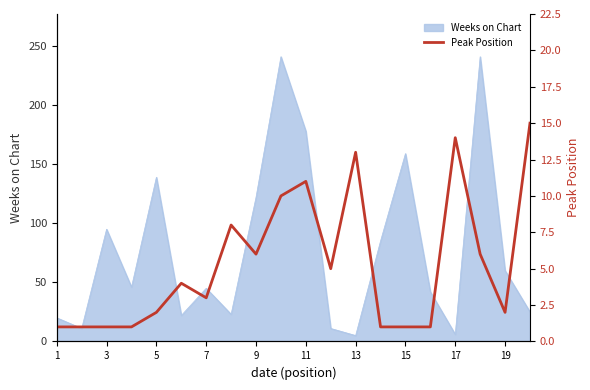

Is it true that Weeks on Chart equals 192 at 9?

False